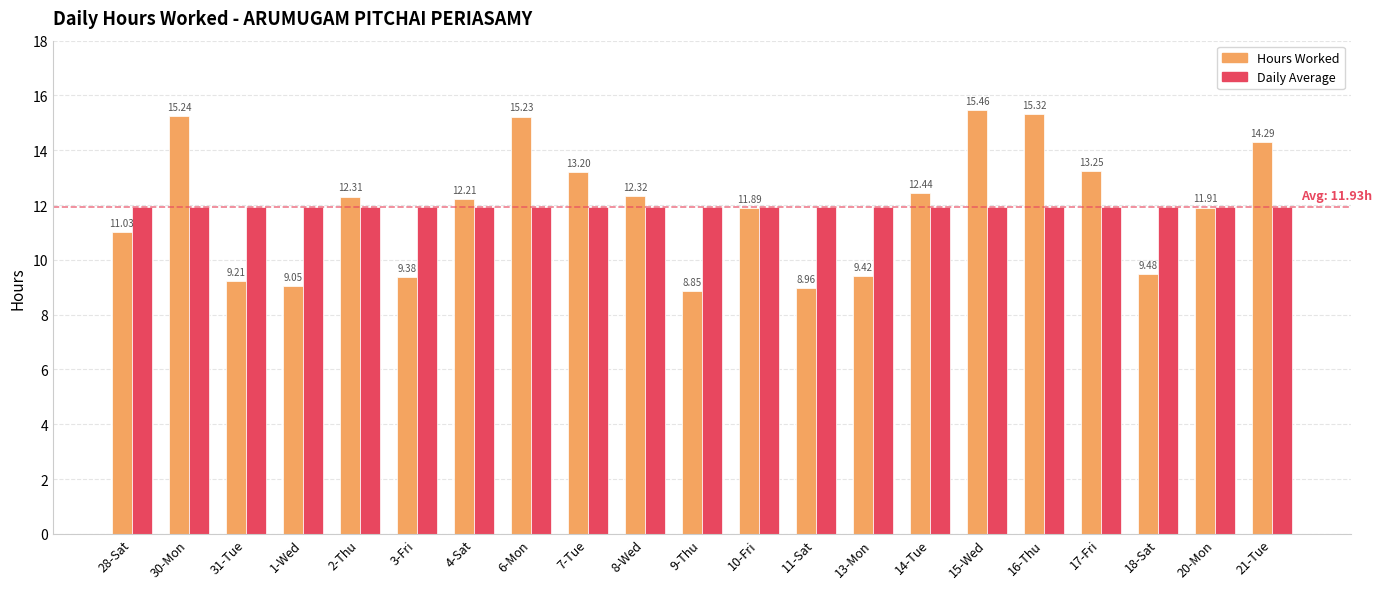

The Hours Worked series shows 20.6 at 21-Tue. True or false?

False